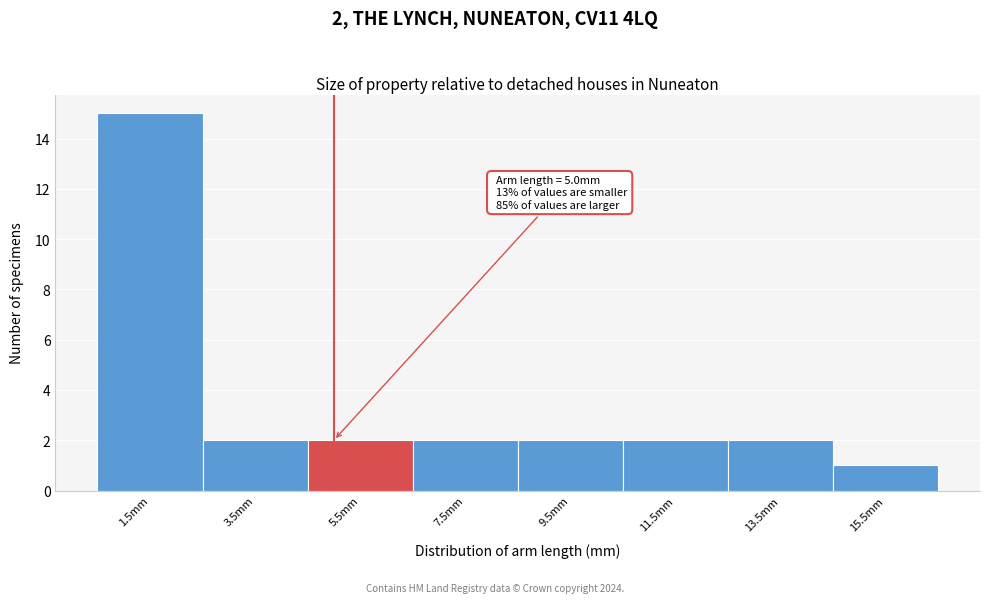

Over which range of the x-axis is the bar tallest?

0.5 to 2.5